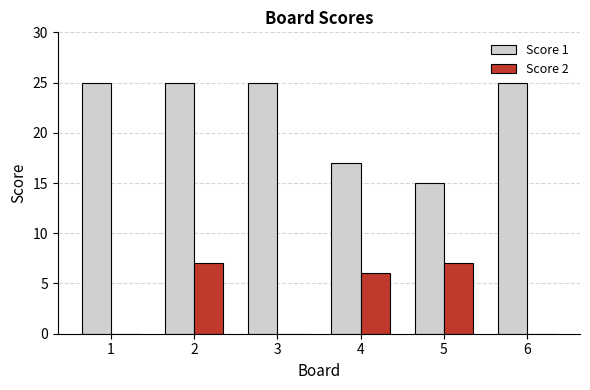

Does the chart contain stacked bars?

No